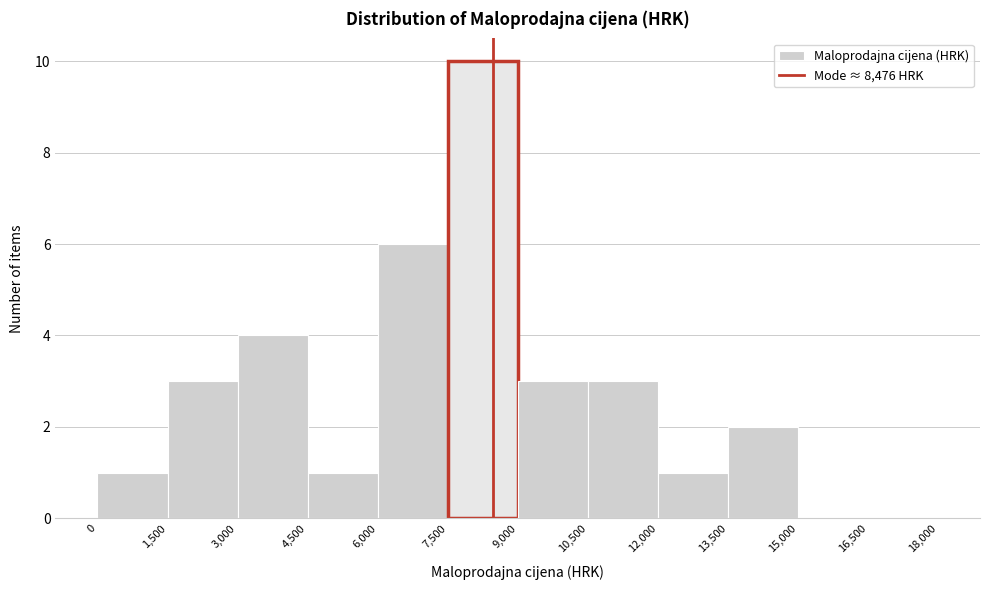

Reading left to right, list every bar in this chart as the range it spans on the x-axis followed by its height. The values are not printed on the chart, so give them approximately, as read against the axis.

0 to 1,500: 1
1,500 to 3,000: 3
3,000 to 4,500: 4
4,500 to 6,000: 1
6,000 to 7,500: 6
7,500 to 9,000: 10
9,000 to 10,500: 3
10,500 to 12,000: 3
12,000 to 13,500: 1
13,500 to 15,000: 2
15,000 to 16,500: 0
16,500 to 18,000: 0